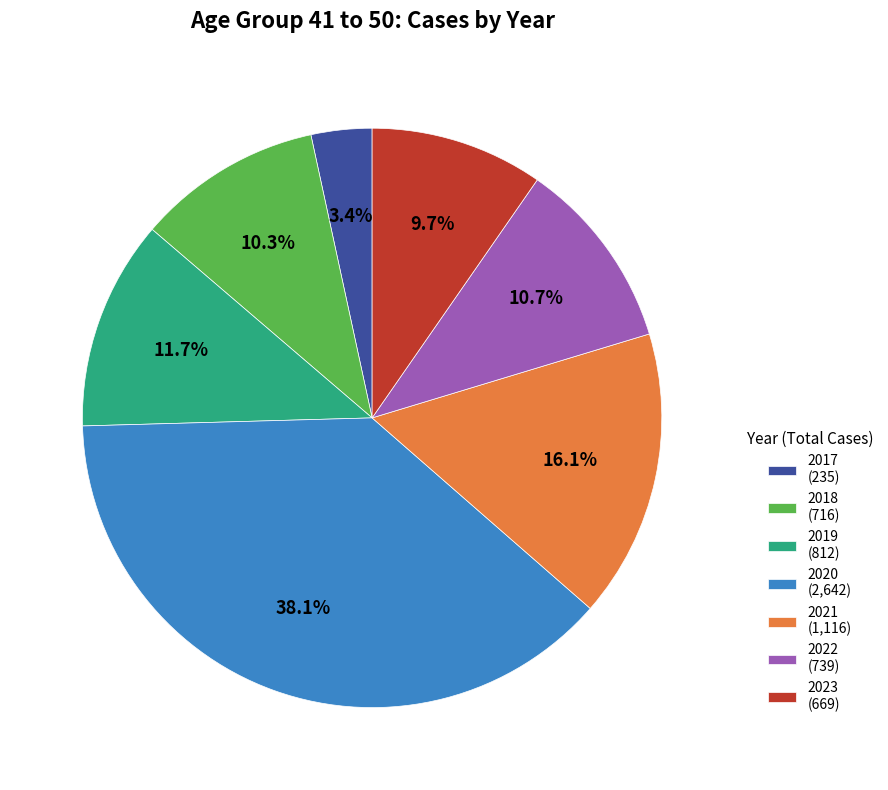

Approximately how many times larger is the value at 2022 (739) compared to 2021 (1,116)?

0.7